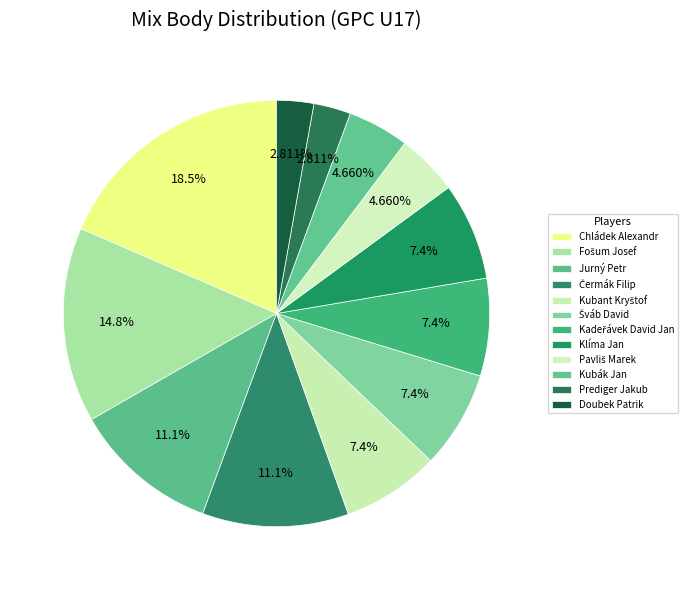

How many segments does this pie chart have?

12